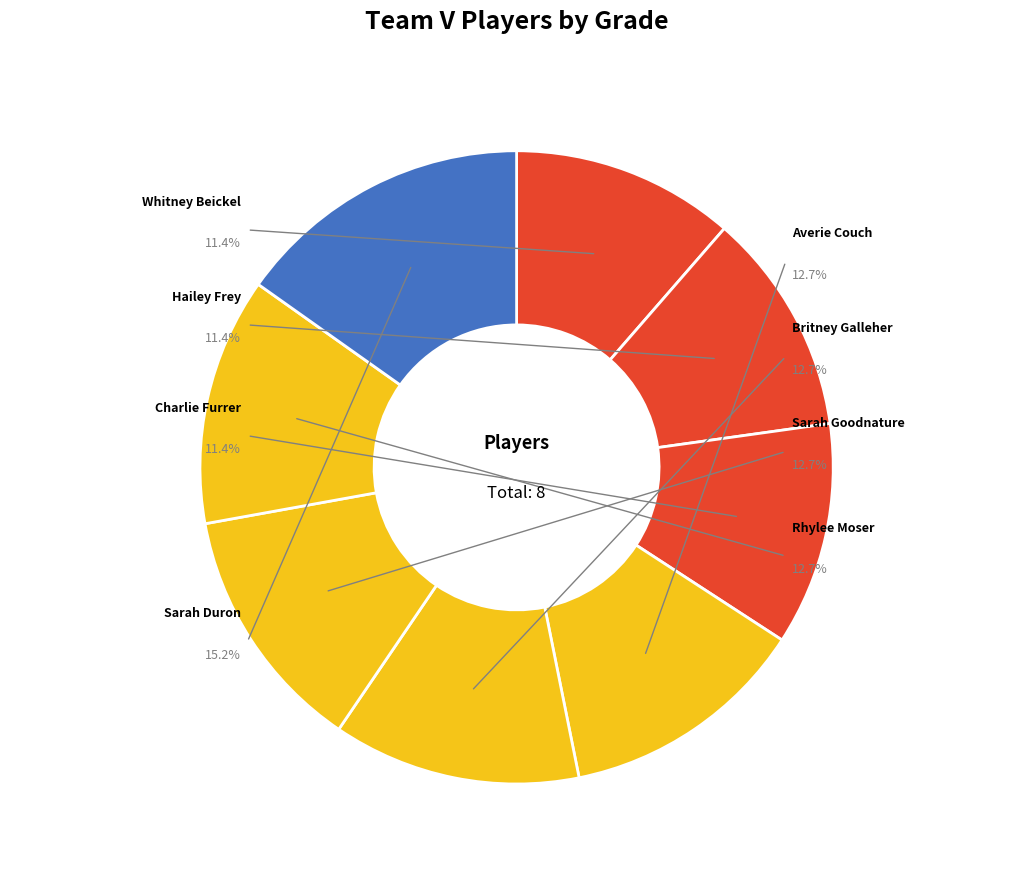

Does any single category account for the majority?

No